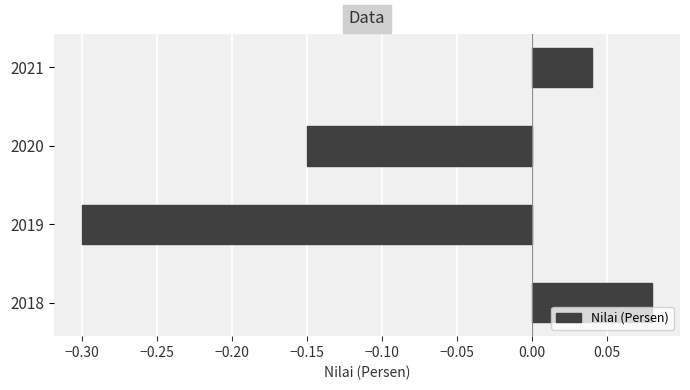

How many values are between 0 and 1?

2